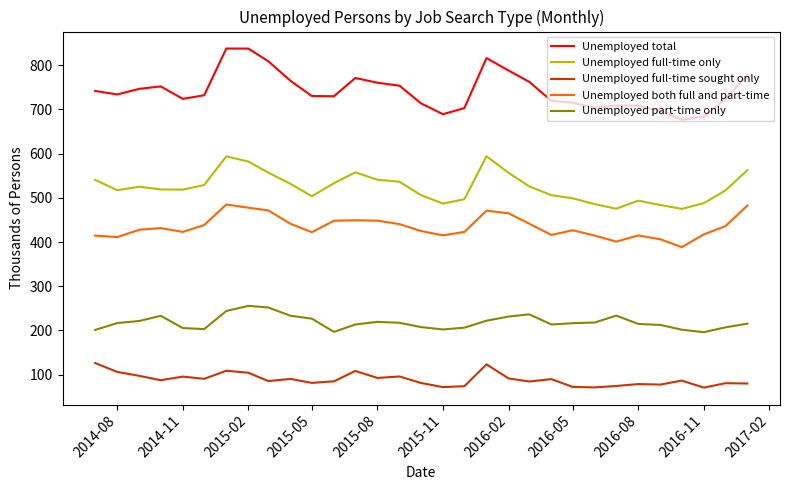

Which series has the largest total across all categories?

Unemployed total